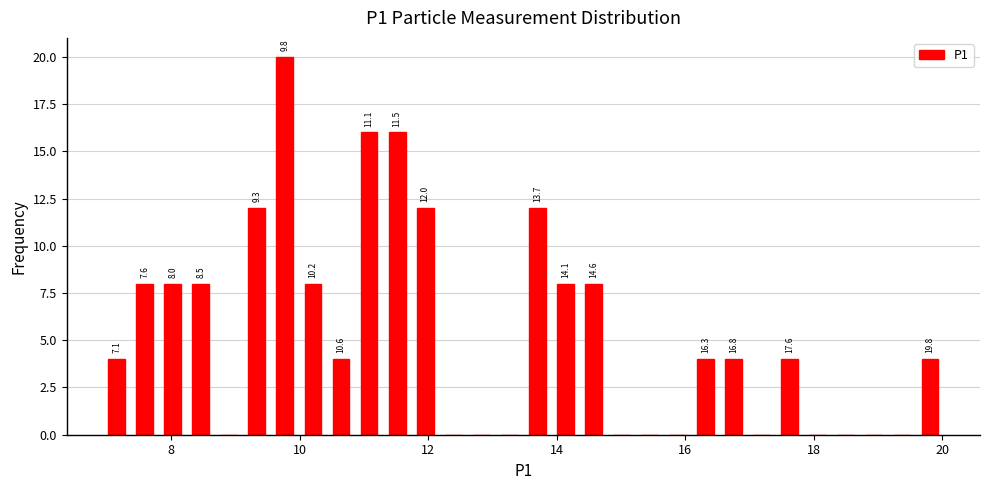

Around what value on the x-axis is the tallest bar? Give the approximate position of its centre, as read against the axis.

9.8